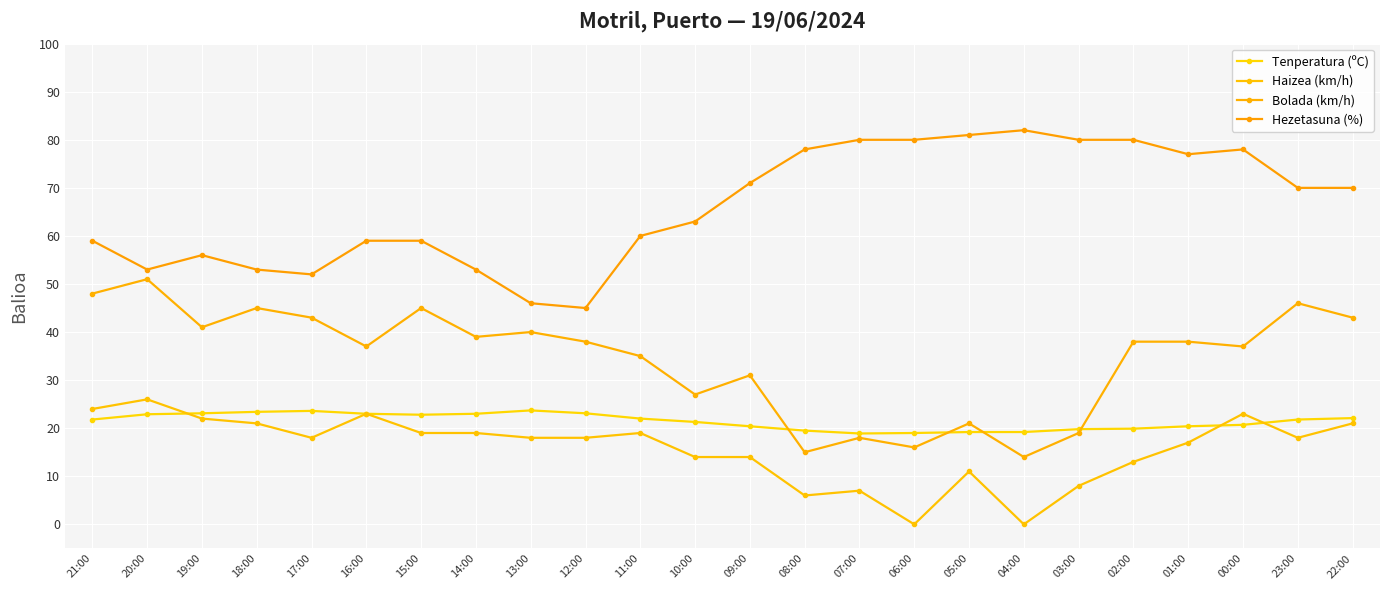

True or false: Hezetasuna (%) and Tenperatura (ºC) intersect in this chart.

False